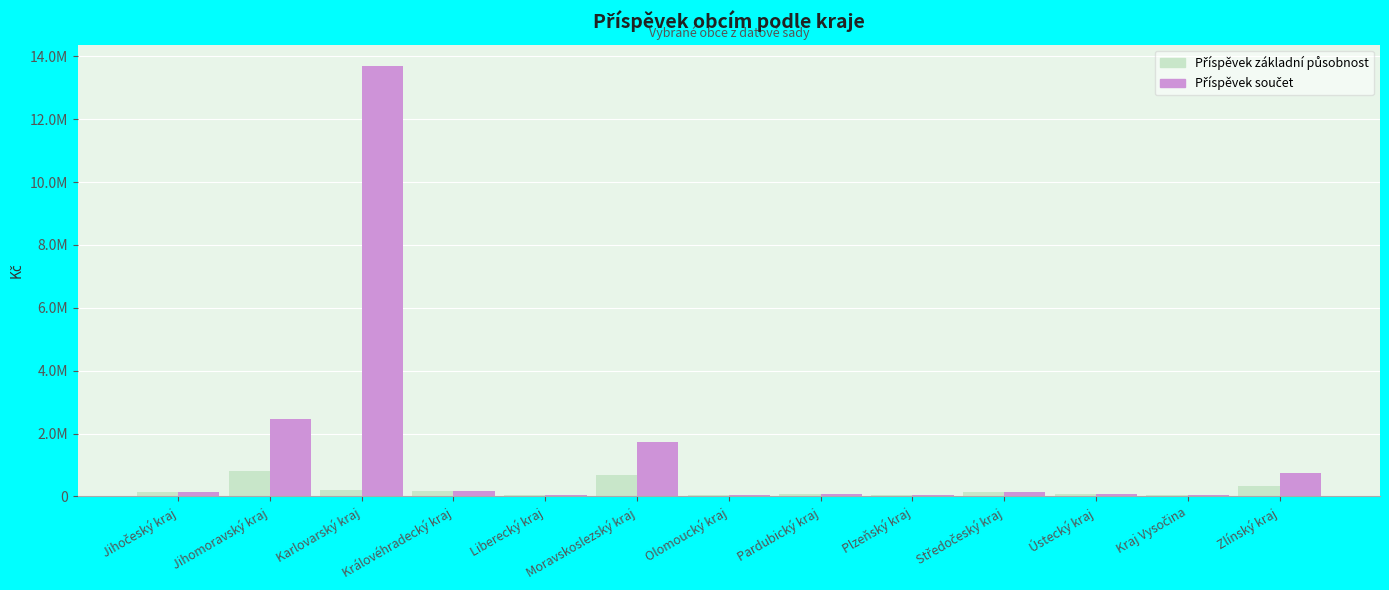

At which category is the sum across all series the highest?

Karlovarský kraj